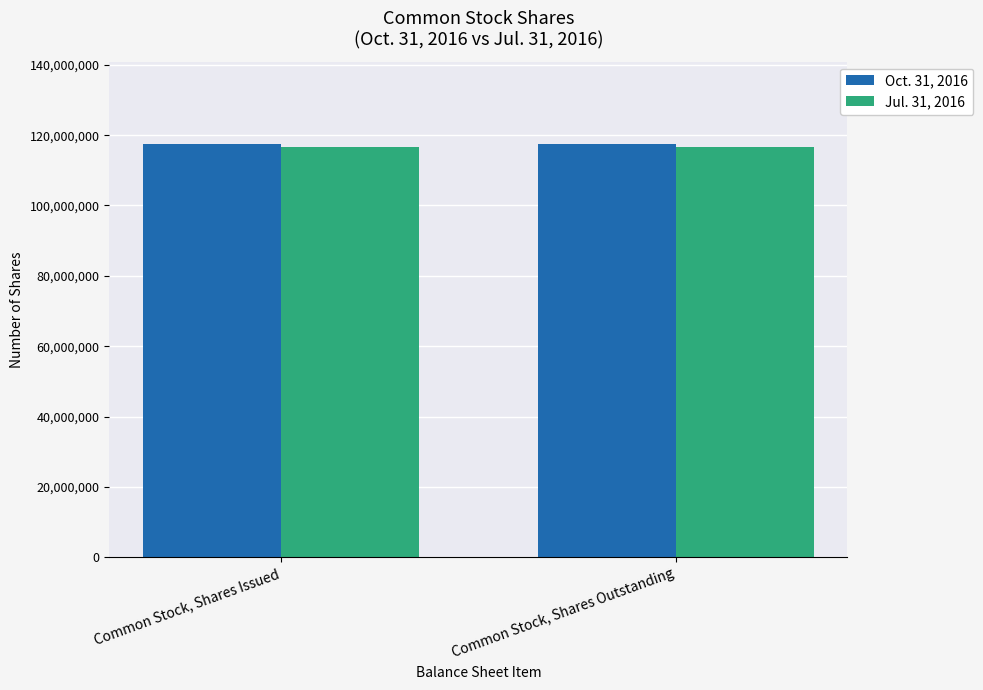

What is the value of the Oct. 31, 2016 bar at the 1st from the left?

117399087